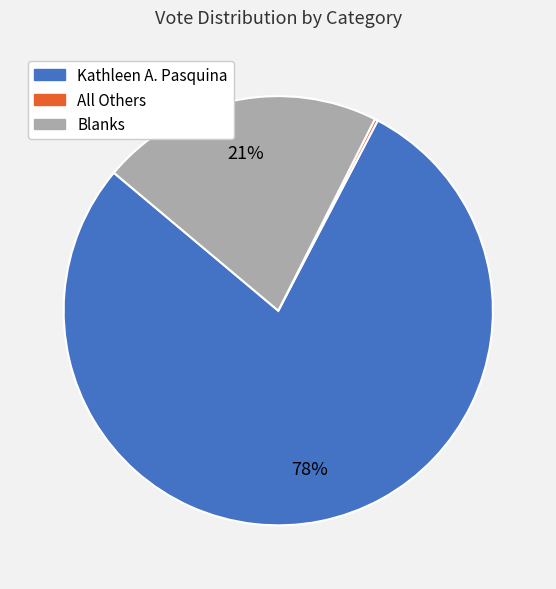

Is it true that Blanks is 11% of the pie?

False